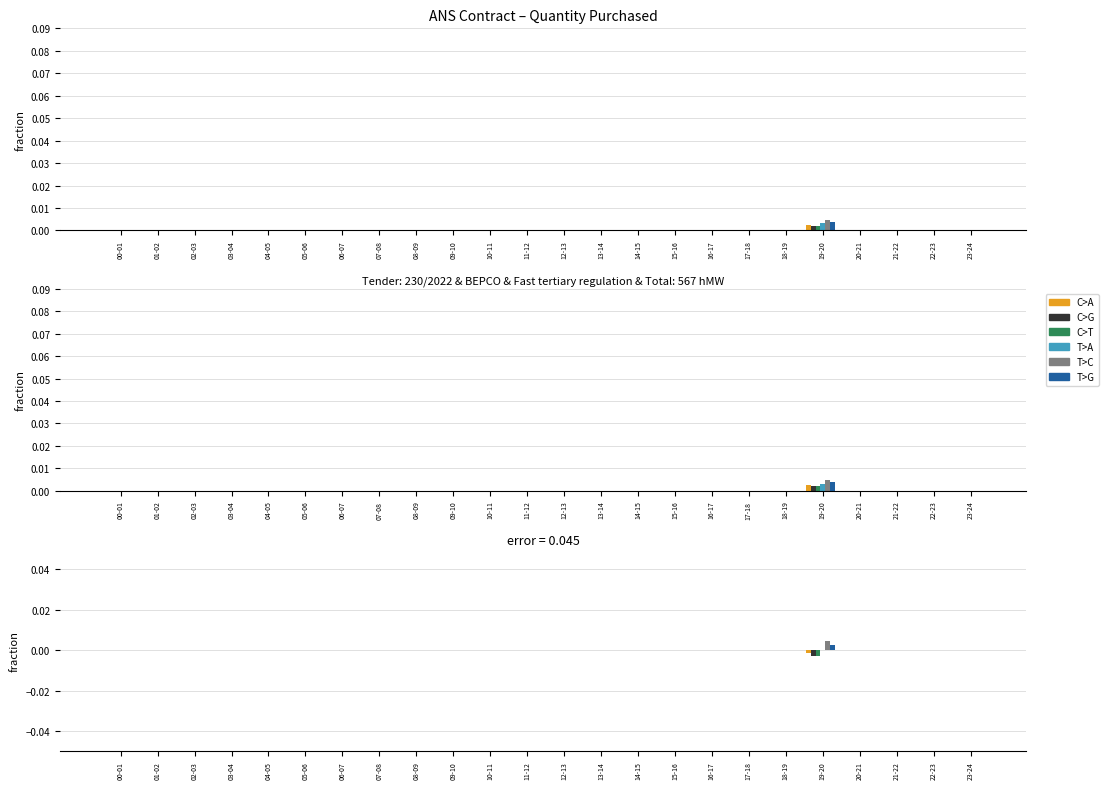

What position from the left is 17-18?

18